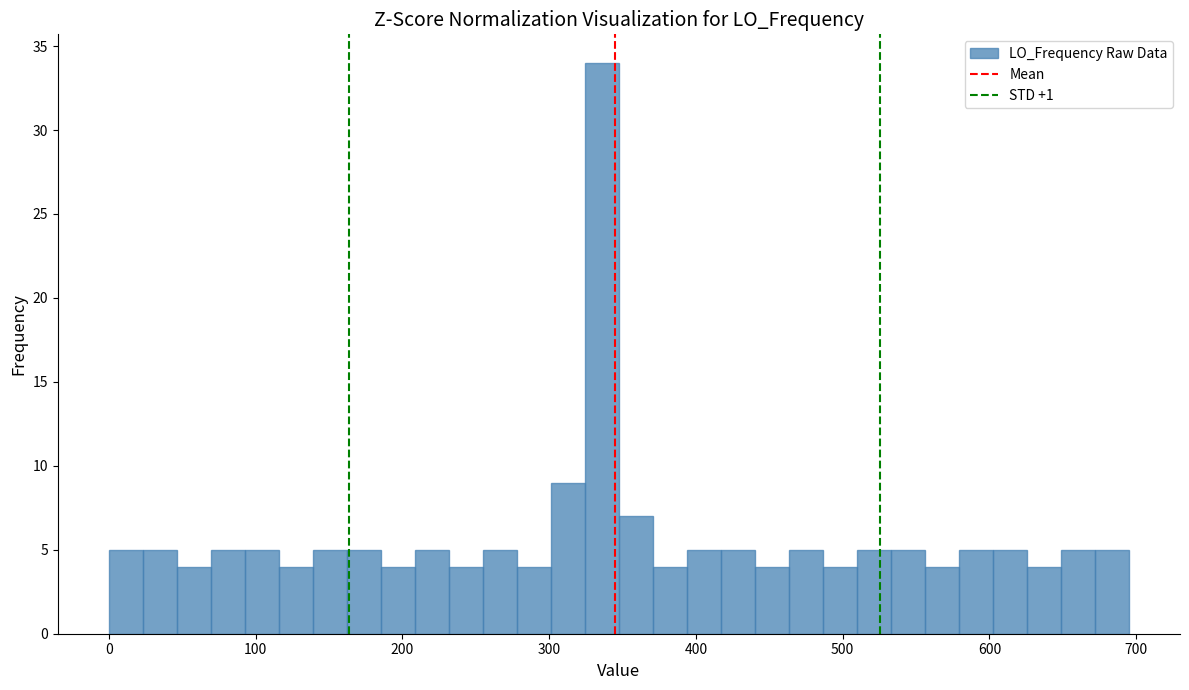

Around what value on the x-axis is the tallest bar? Give the approximate position of its centre, as read against the axis.

340